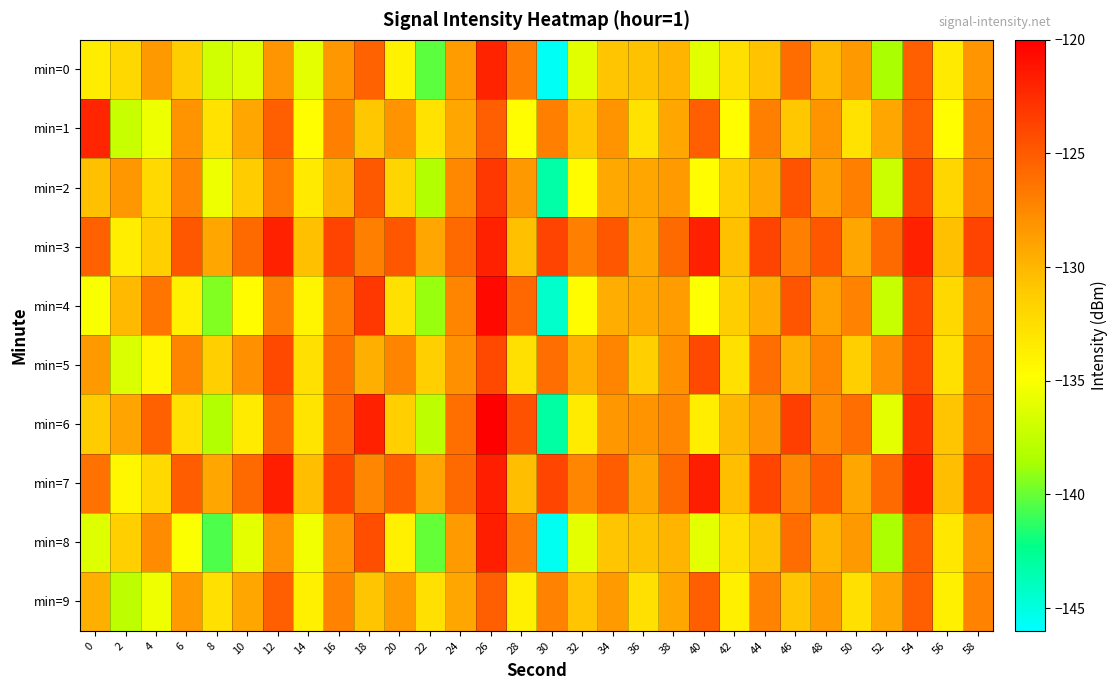

What is the spread (max minus min) of values at 36?

4.6